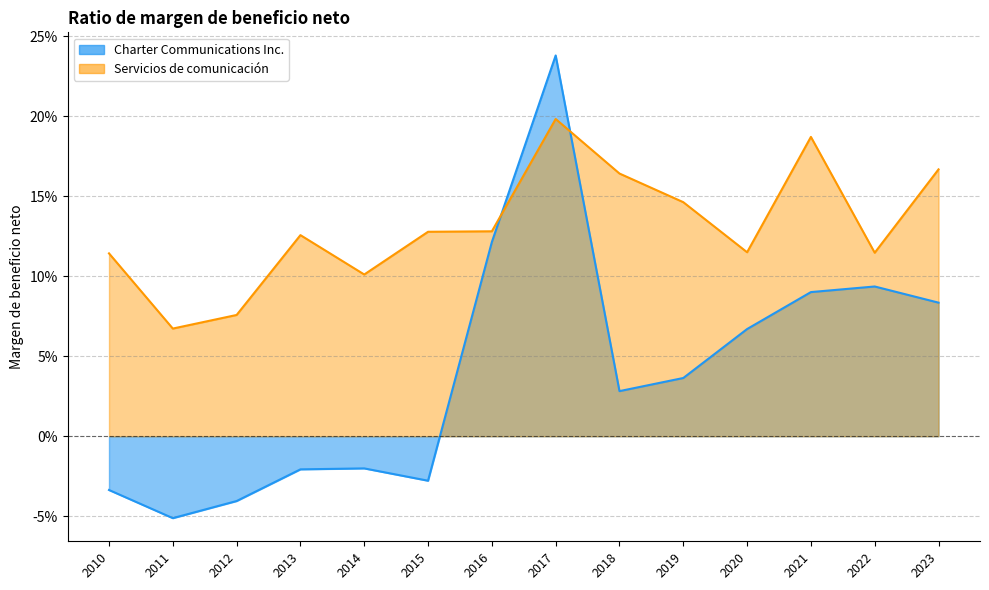

What are all the series names shown in the legend?

Charter Communications Inc., Servicios de comunicación